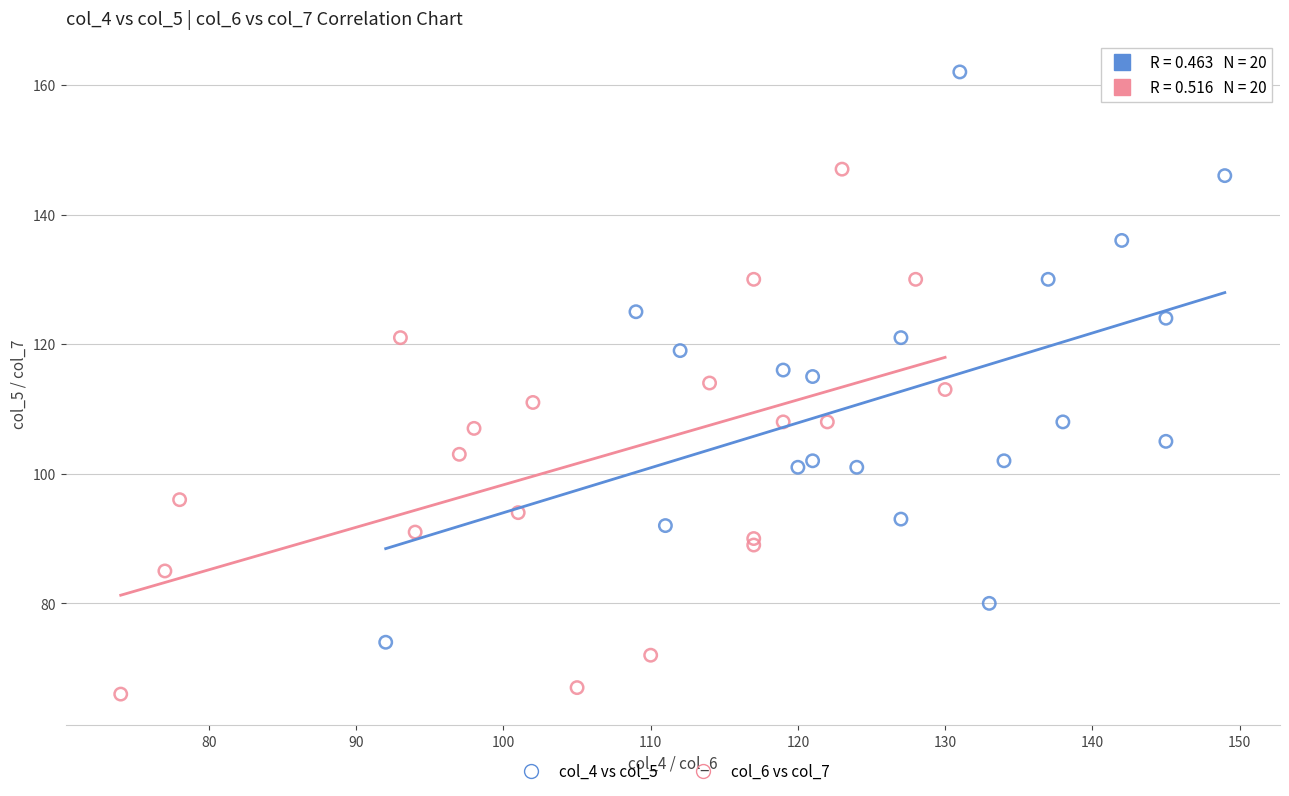

Which series reaches the minimum Y coordinate?

col_6 vs col_7